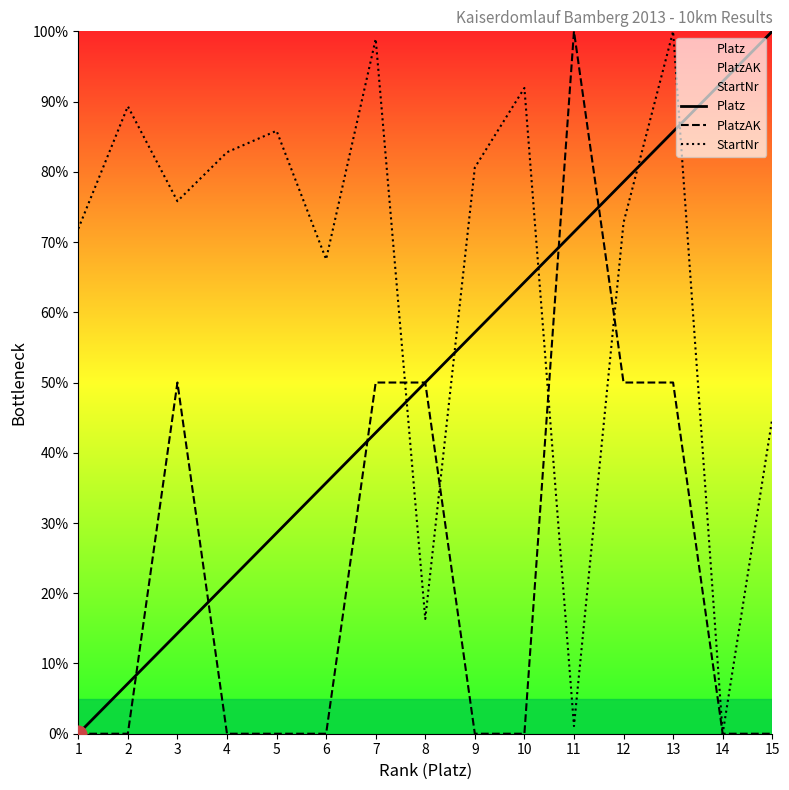

What is the maximum value shown in the chart?

100.0